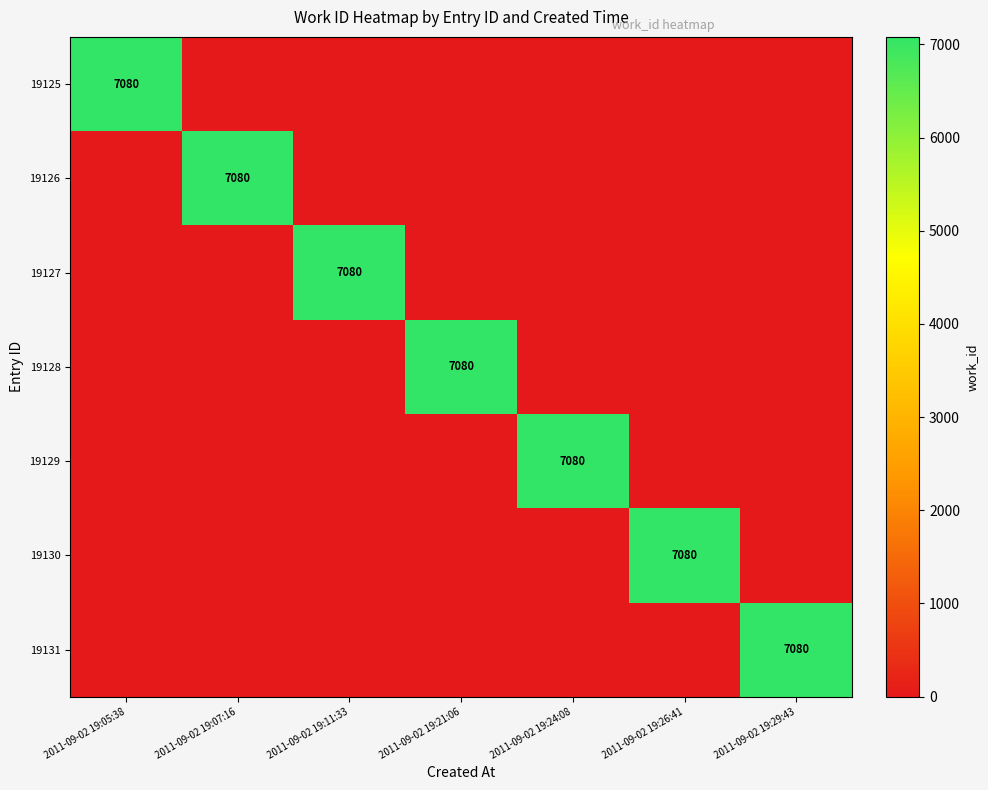

True or false: 19127 has a value of 7080 at 2011-09-02 19:11:33.

True